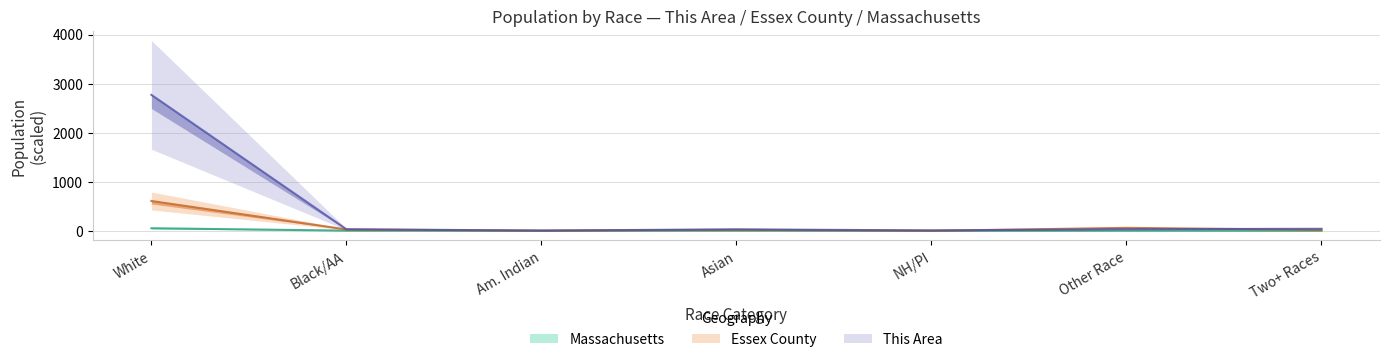

What is the value of the Essex County point at the 6th from the left?

61.1